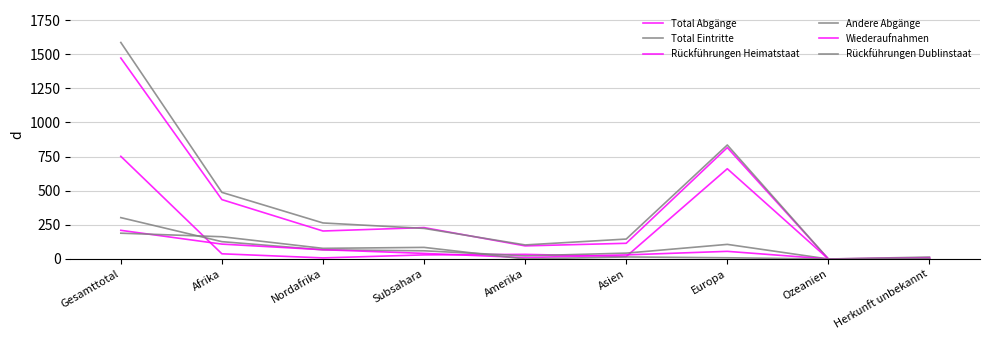

Reading left to right, extract all data points from this chart.

Total Abgänge: 1472	435	205	230	96	115	816	0	10
Total Eintritte: 1586	488	264	224	103	146	835	0	14
Rückführungen Heimatstaat: 752	38	8	30	34	18	661	0	1
Andere Abgänge: 303	127	67	60	23	43	107	0	3
Wiederaufnahmen: 210	109	68	41	10	30	56	0	5
Rückführungen Dublinstaat: 189	163	78	85	0	15	9	0	2